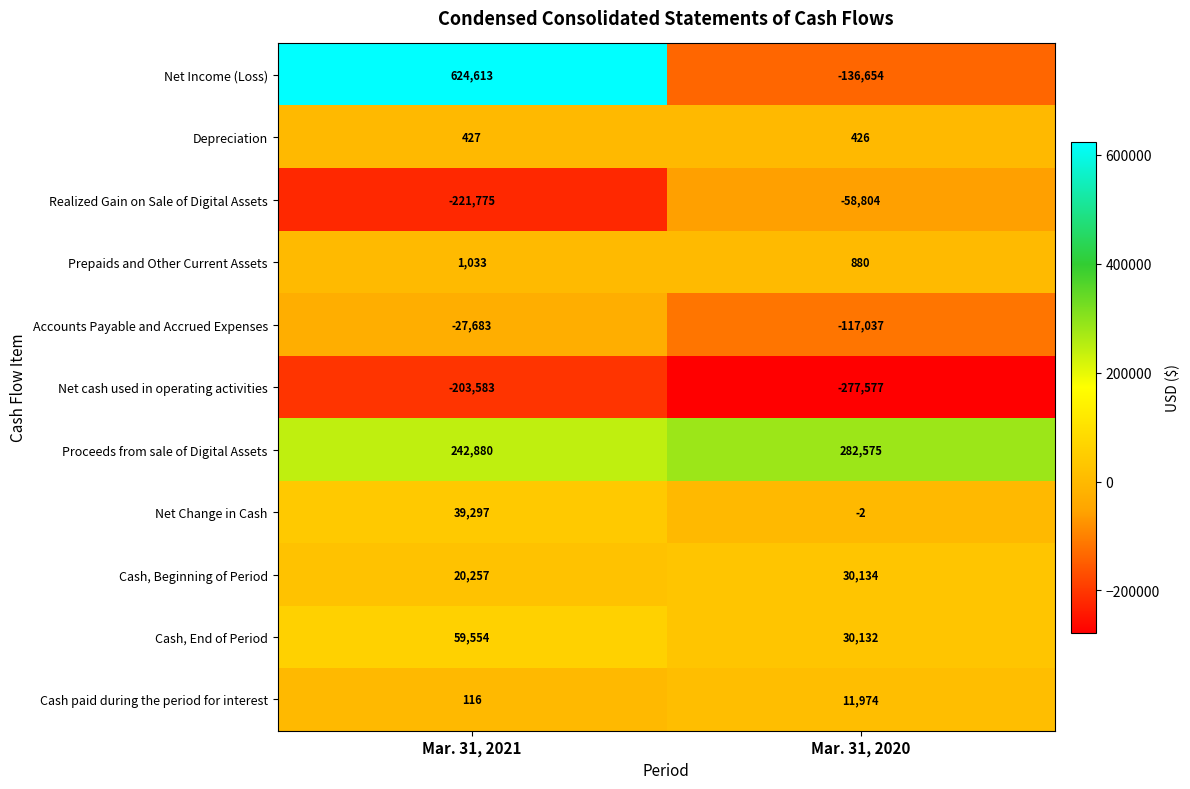

Read the Realized Gain on Sale of Digital Assets value at Mar. 31, 2021, to the nearest 100.

-221800